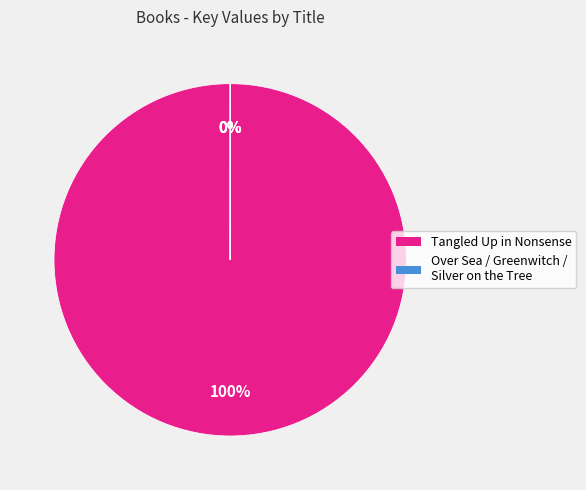

Is Tangled Up in Nonsense the majority of the pie?

Yes